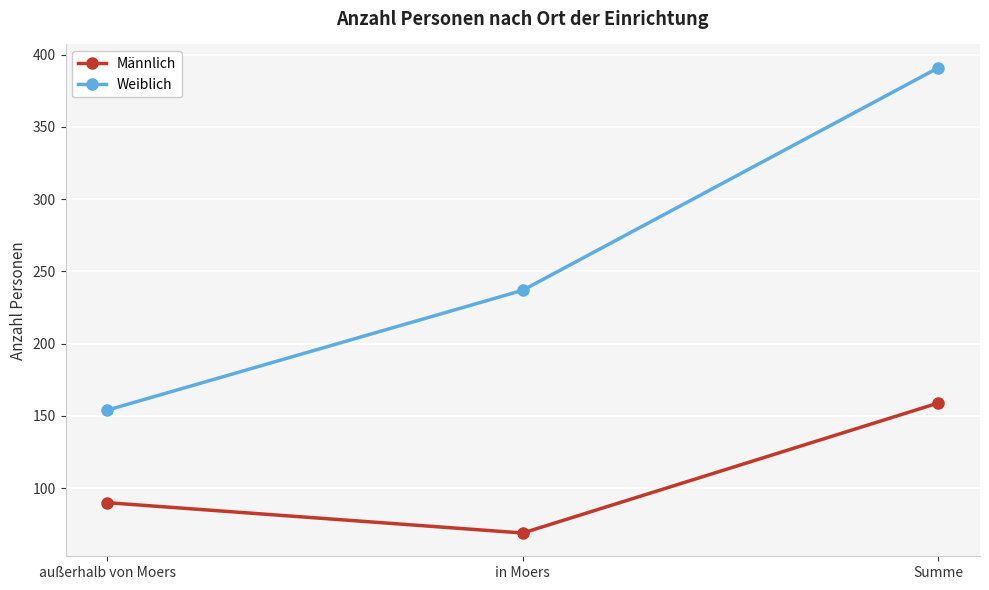

Where is Weiblich nearest to the value 272?

in Moers